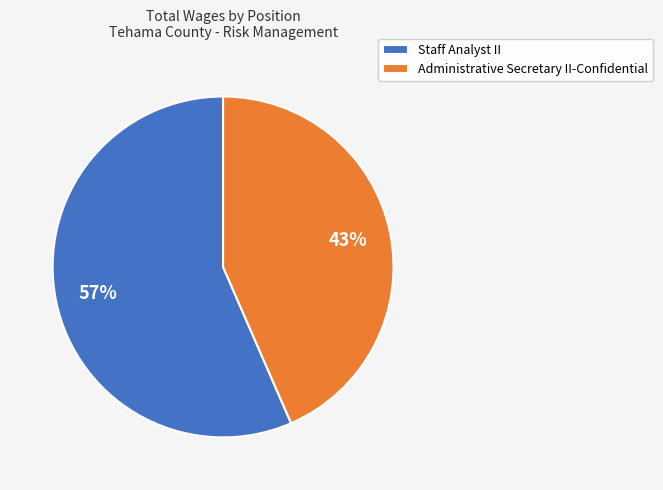

Is there a majority slice in this chart?

Yes